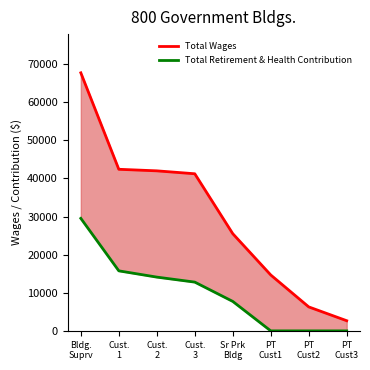

What is the label of the 2nd point from the right?

PT
Cust2